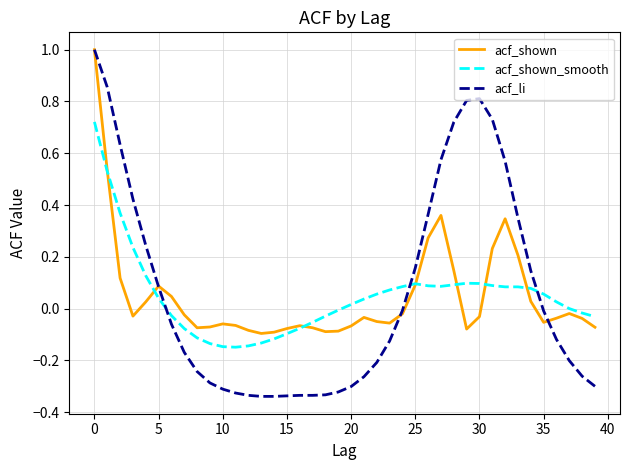

What is the highest value of the acf_li series?

1.0